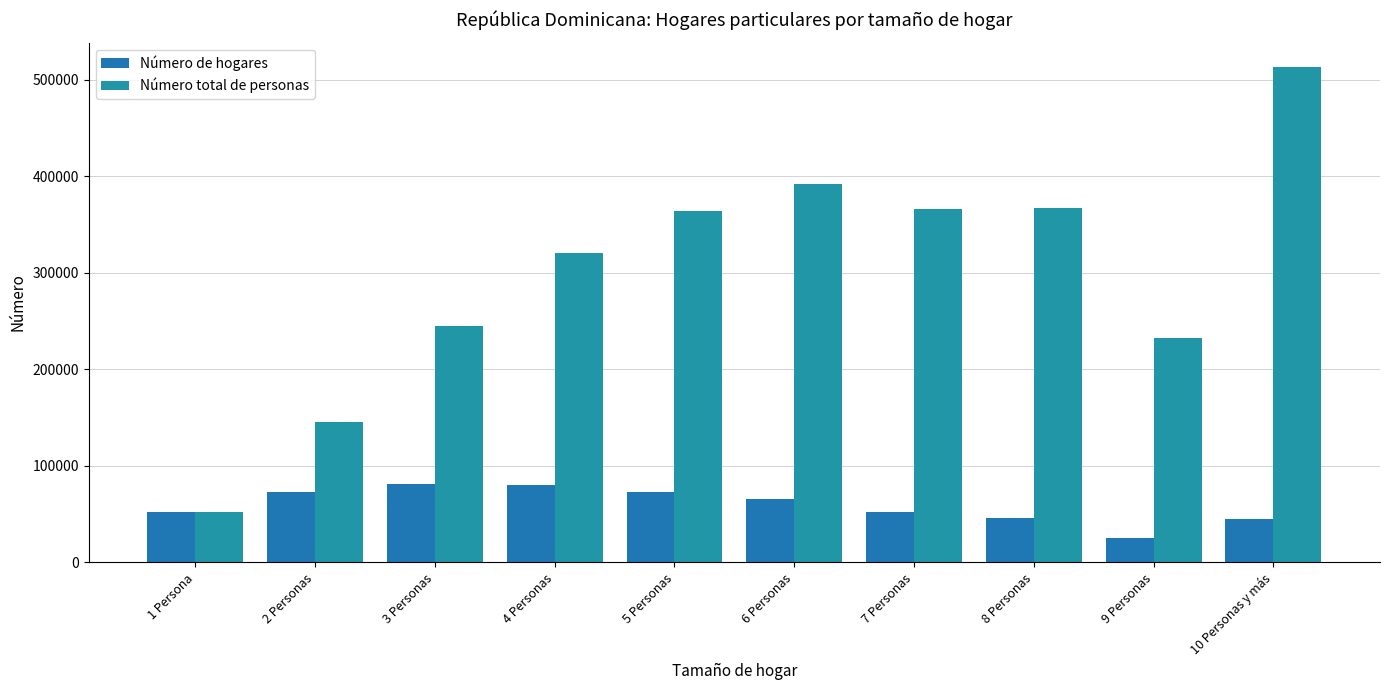

How many data points in Número de hogares are less than 65310?

5